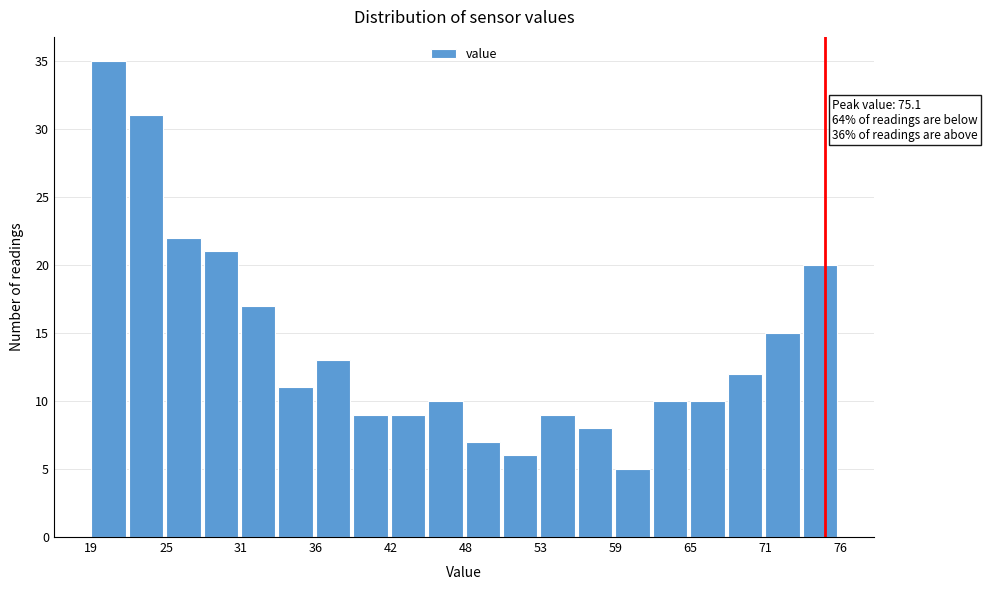

Read against the x-axis, roughly where is the centre of the tallest bar?

21